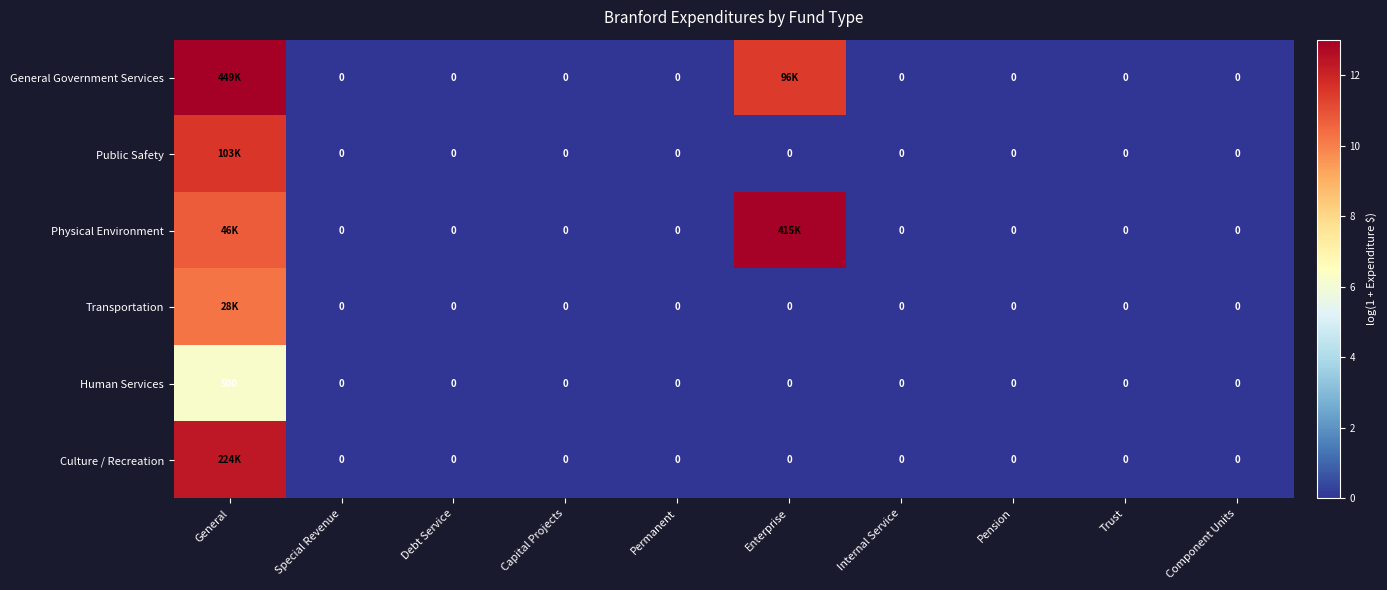

Count the number of data series in this chart.

6